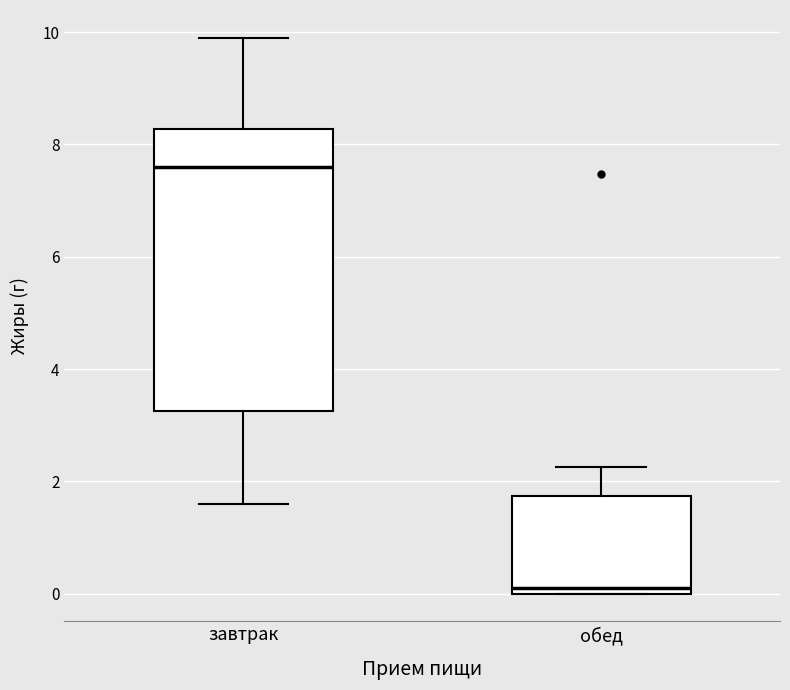

Comparing the boxes themselves (not the whiskers), which one is the tallest?

завтрак